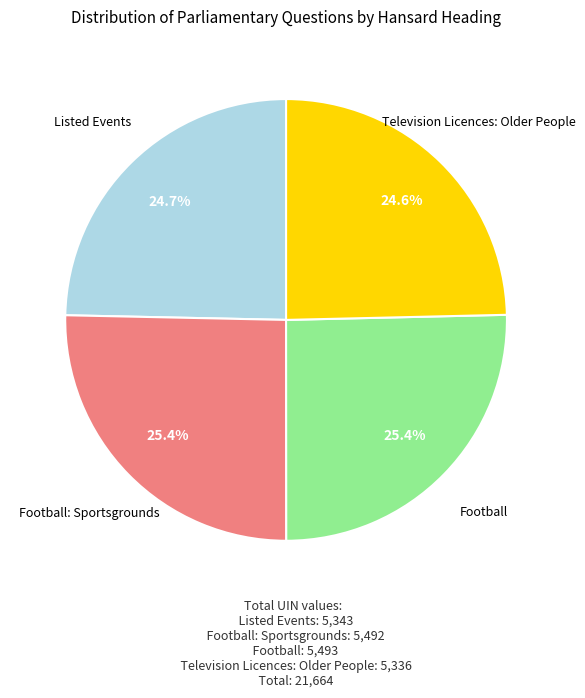

Is there any slice that represents more than half of the pie?

No